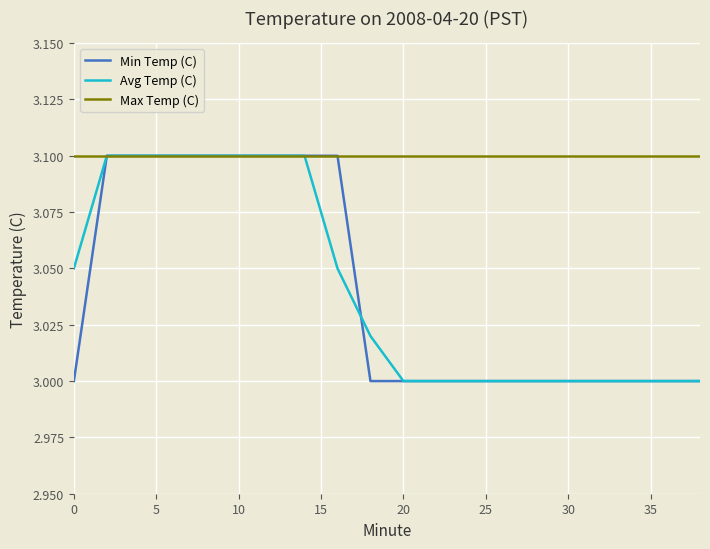

What is the maximum value for Avg Temp (C)?

3.1